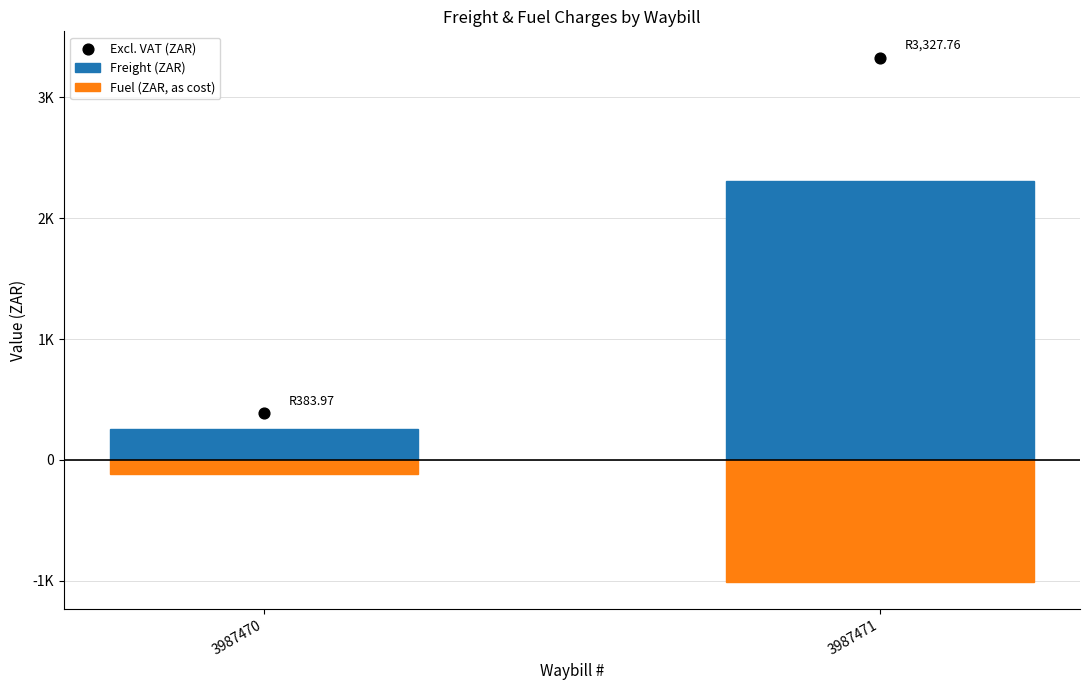

Is the value of Freight (ZAR) at 3987470 greater than the value of Fuel (ZAR, as cost) at 3987471?

Yes